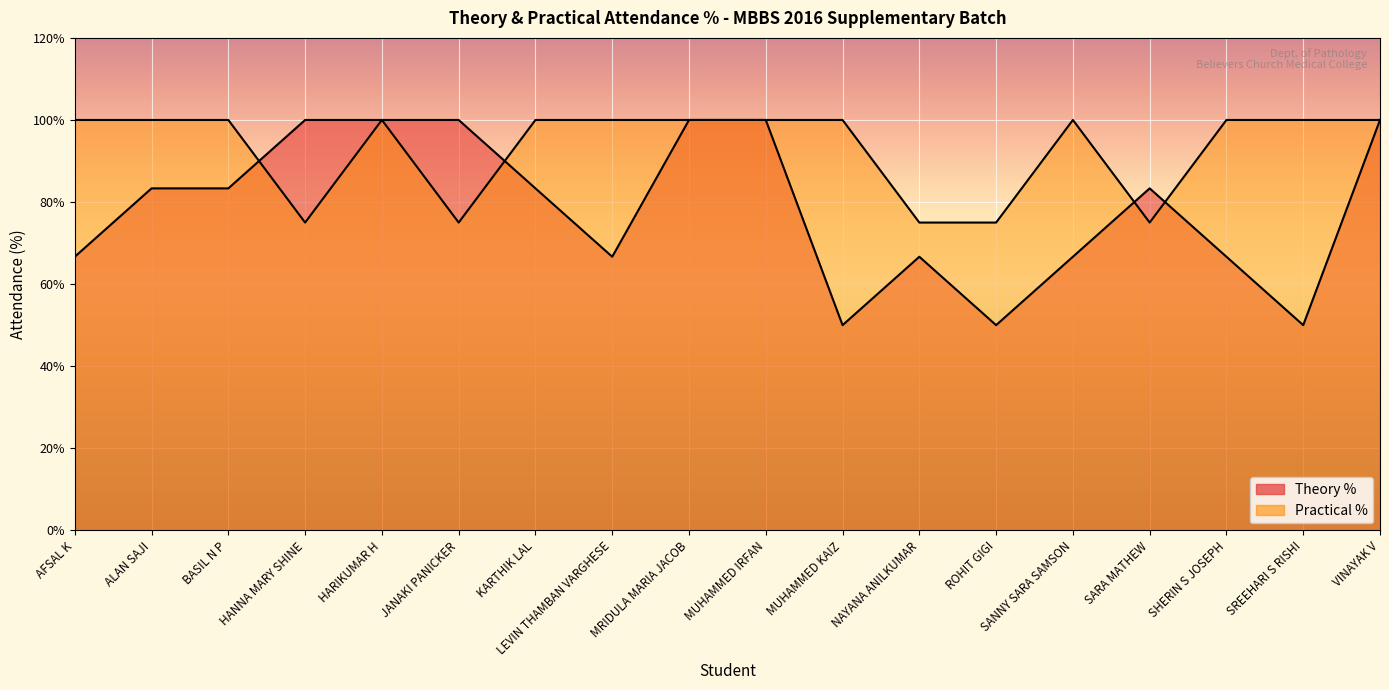

How many data points in Theory % are above 83?

10